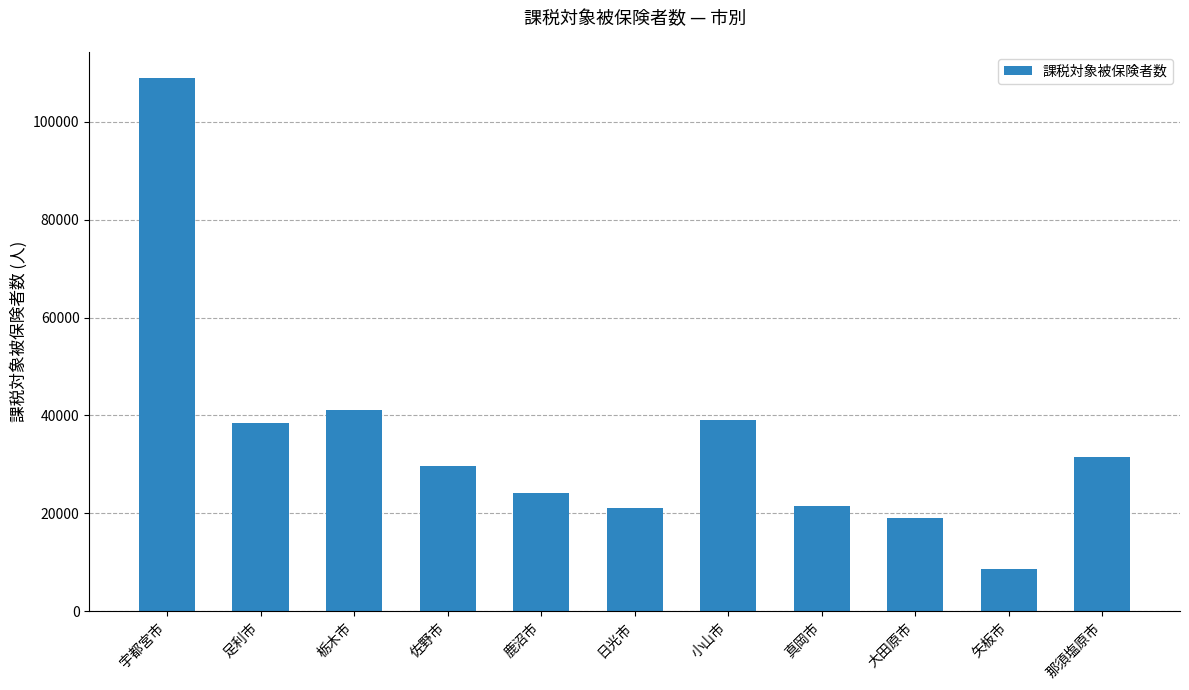

The value at 足利市 is 68227. True or false?

False